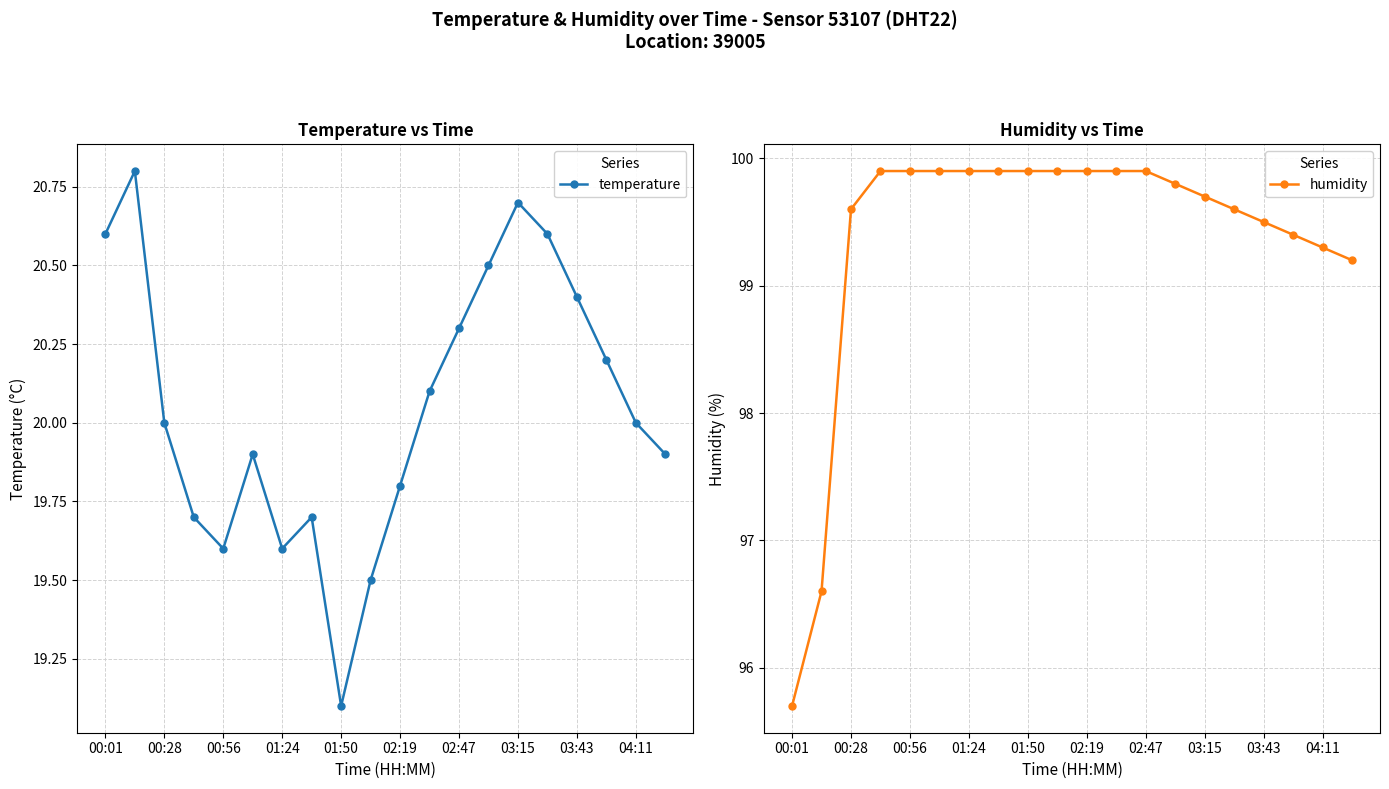

True or false: humidity and temperature cross at least once.

False